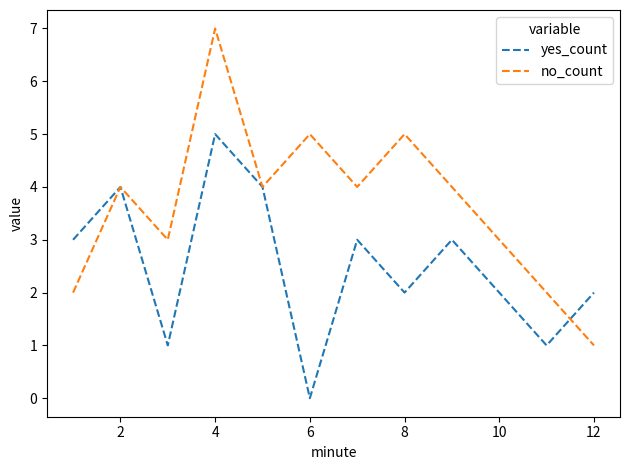

Which series has the largest total across all categories?

no_count